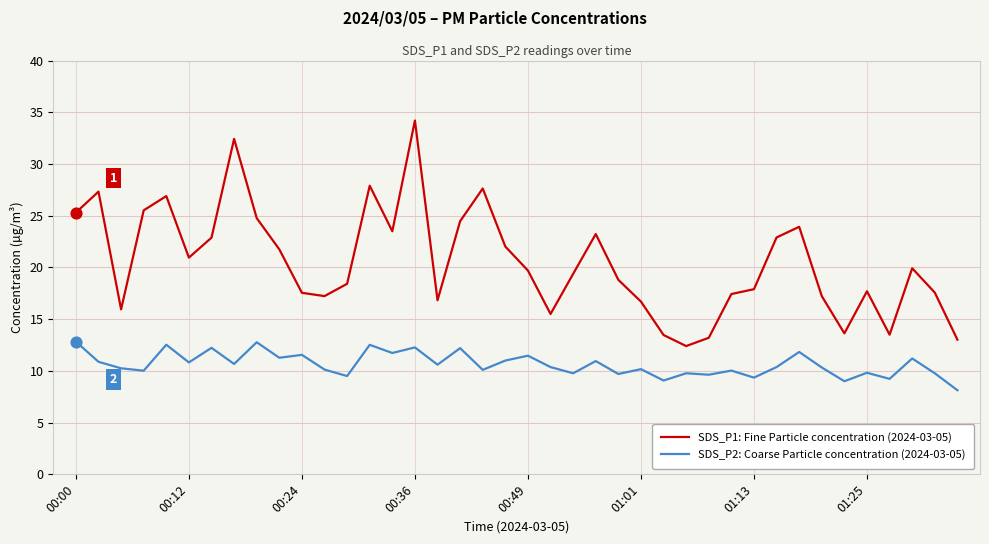

What are all the series names shown in the legend?

SDS_P1: Fine Particle concentration (2024-03-05), SDS_P2: Coarse Particle concentration (2024-03-05)